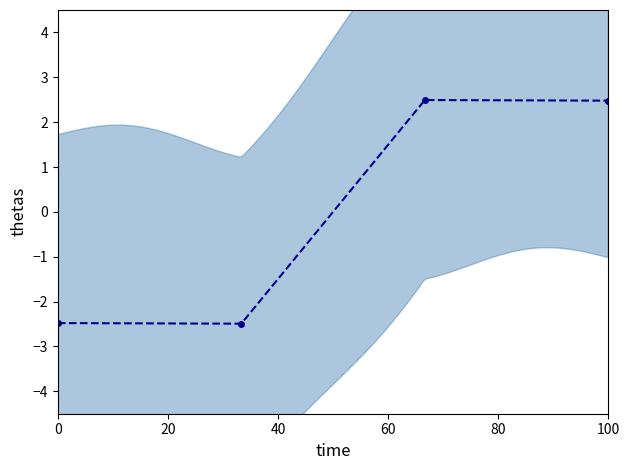

What is the value of the 1st point from the left?

-2.5